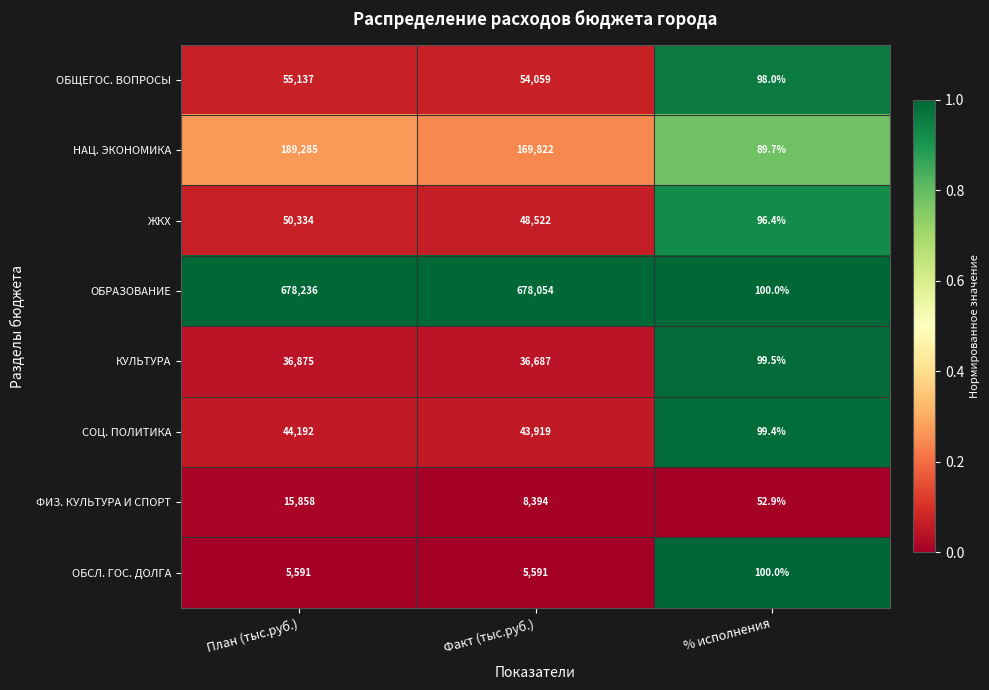

What is the spread (max minus min) of values at План (тыс.руб.)?

672645.0